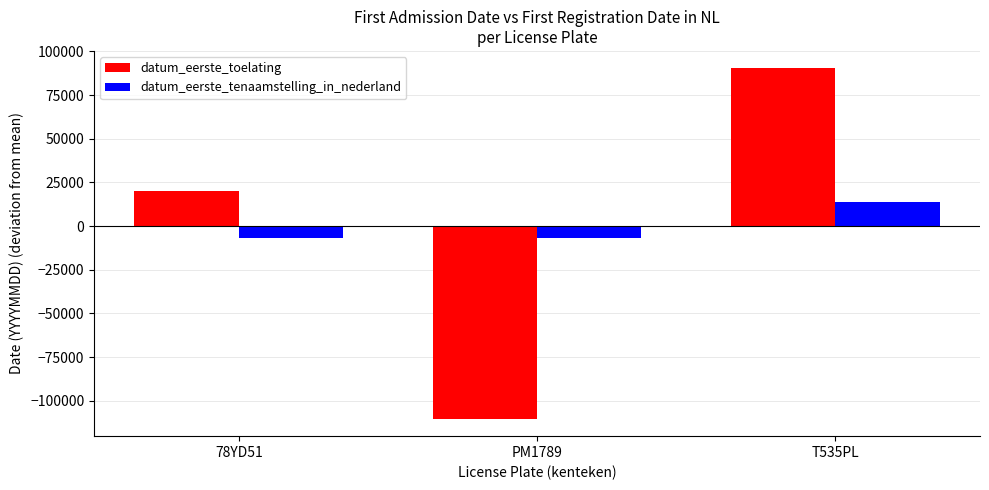

What is the label of the 2nd bar from the left?

PM1789